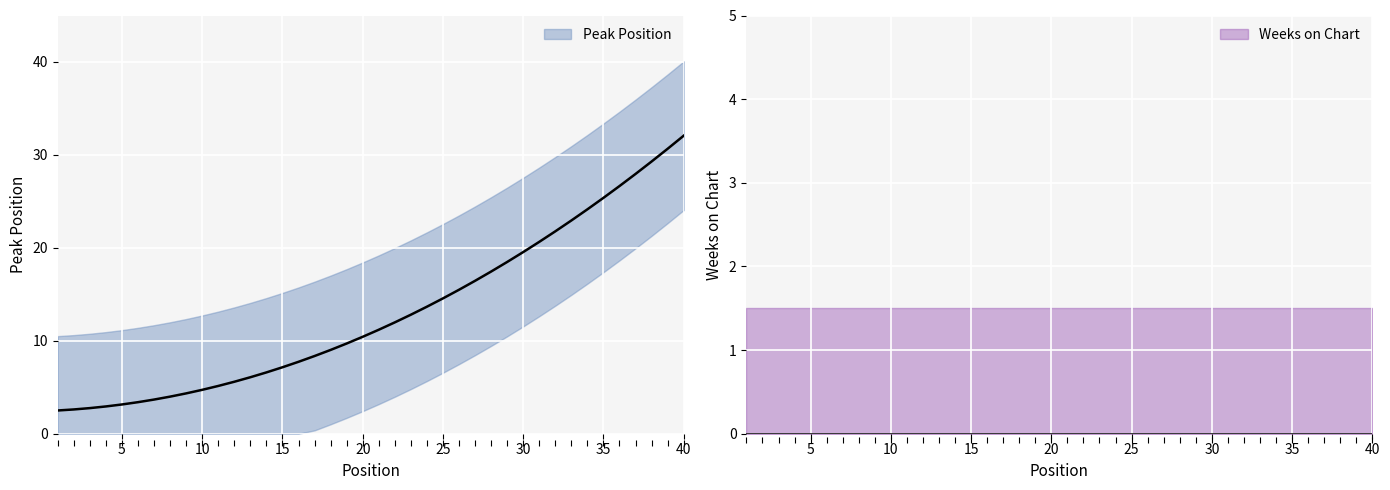

Which series has the largest total across all categories?

Peak Position